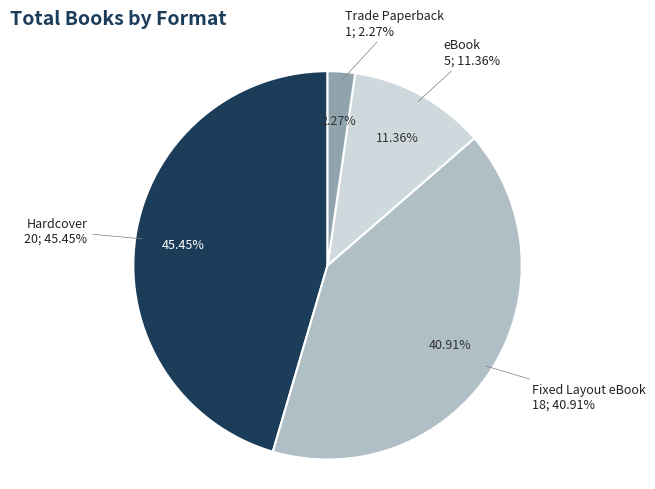

What is the smallest slice in the pie chart?

Trade Paperback